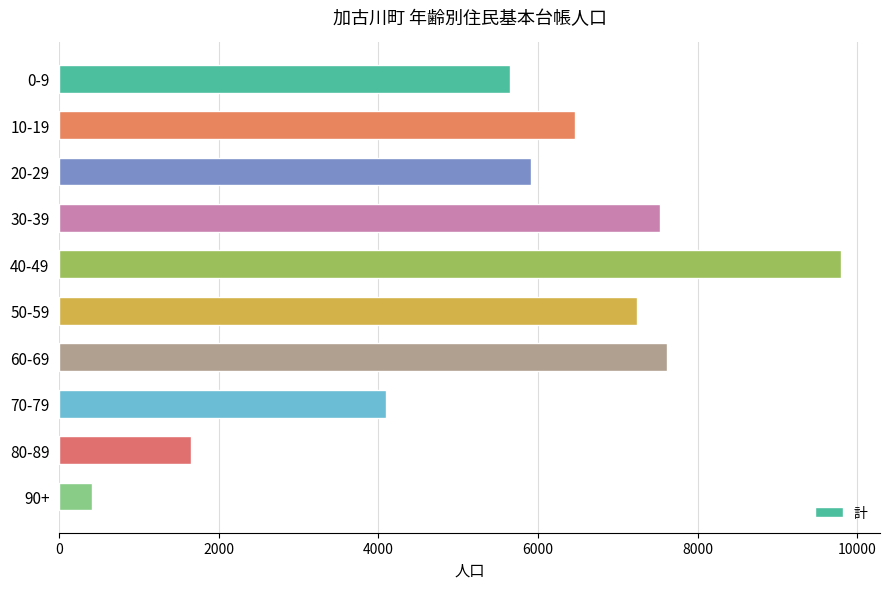

At which category does the chart reach its minimum across all series?

90+